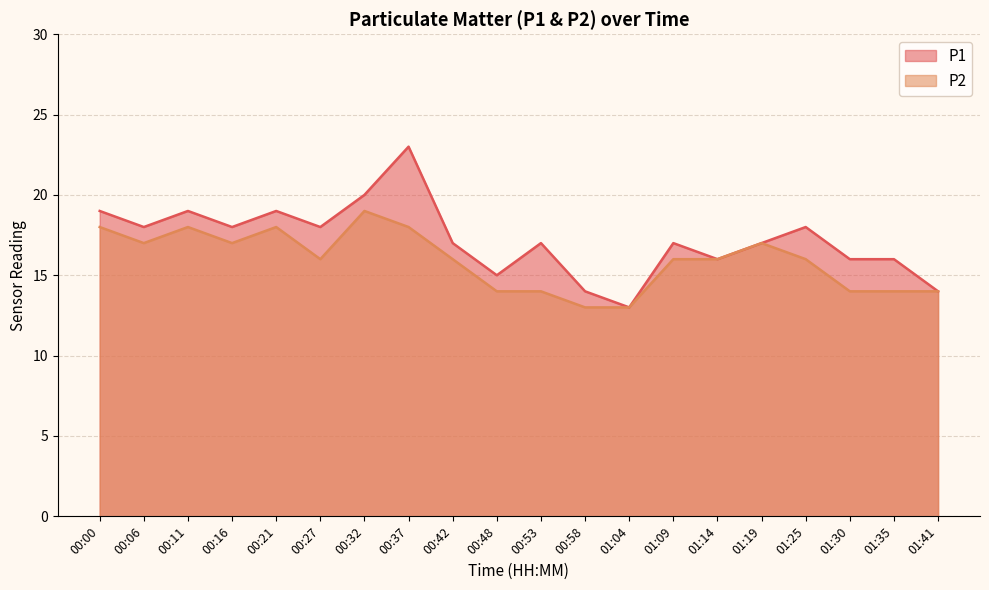

In P2, how many points are higher than both neighbors (excluding endpoints)?

4